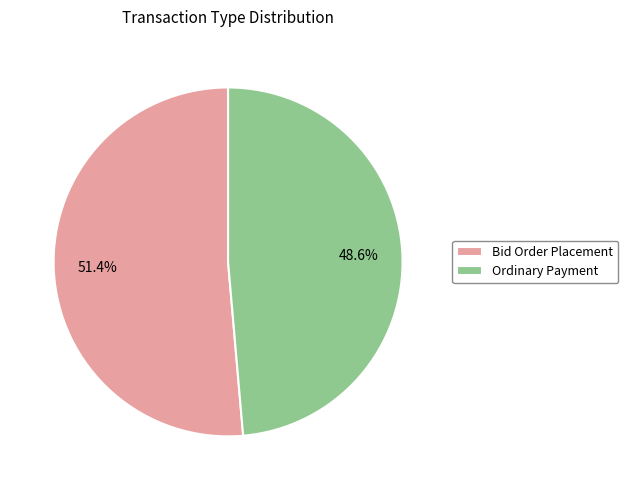

What is the majority slice?

Bid Order Placement